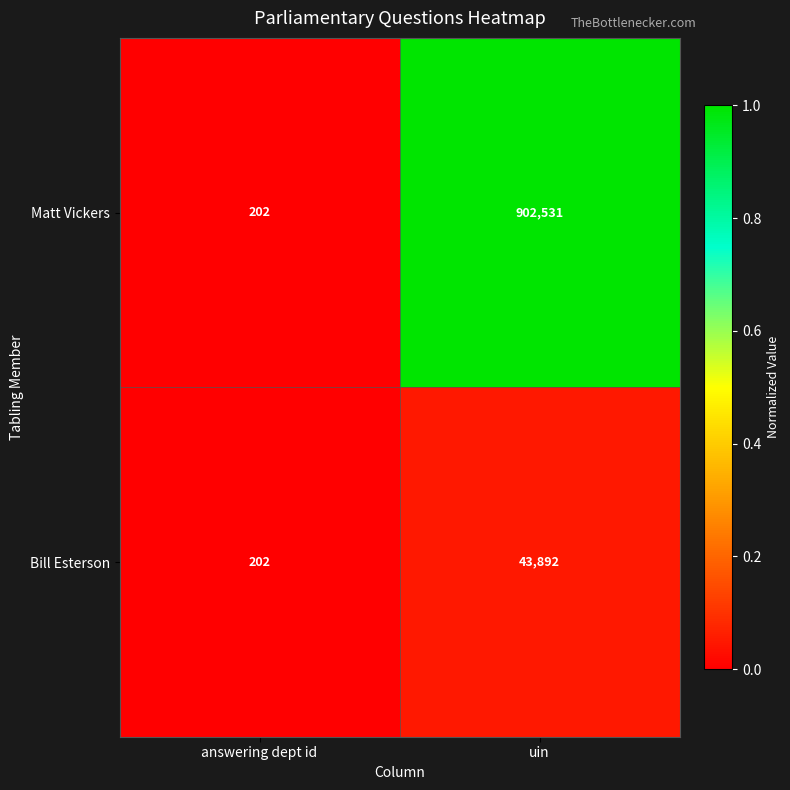

Rank the series by their maximum value, from lowest to highest.

Bill Esterson, Matt Vickers